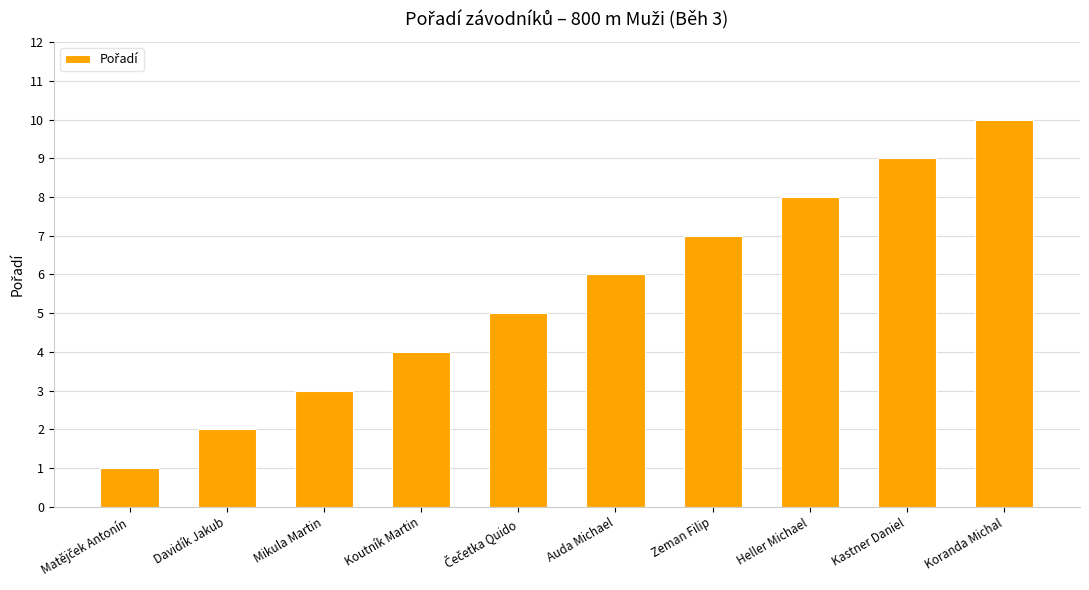

Are the bars horizontal?

No